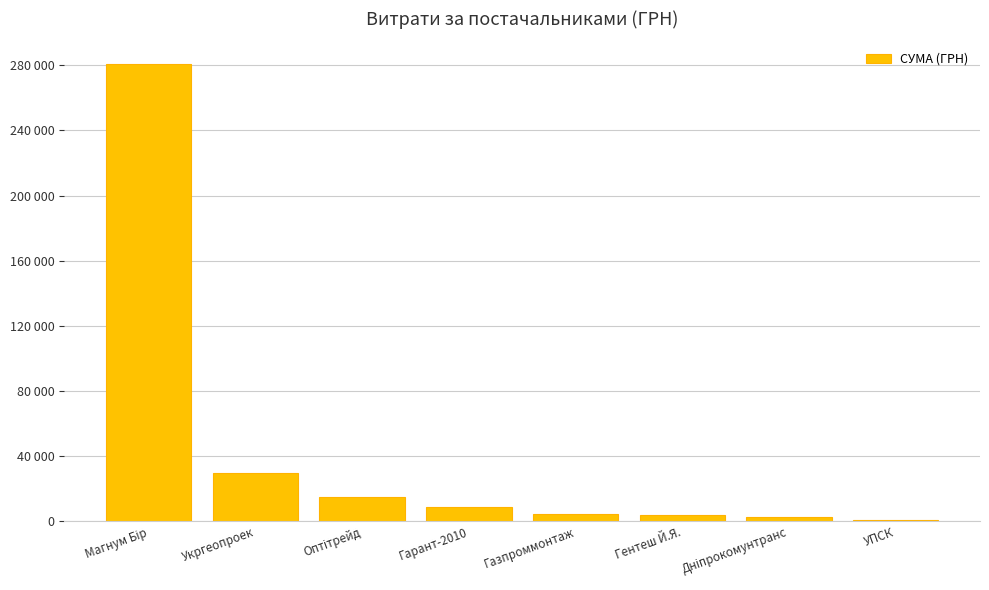

Are the bars horizontal?

No